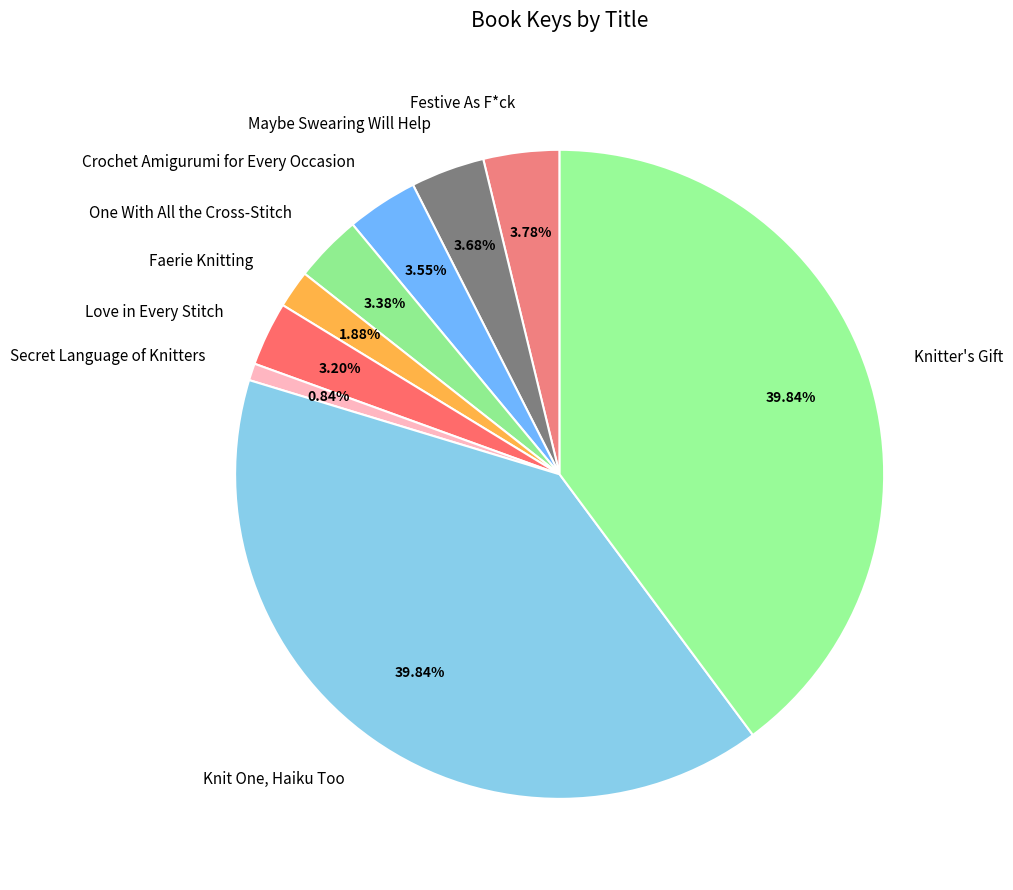

Which category has the smallest portion of the pie?

Secret Language of Knitters